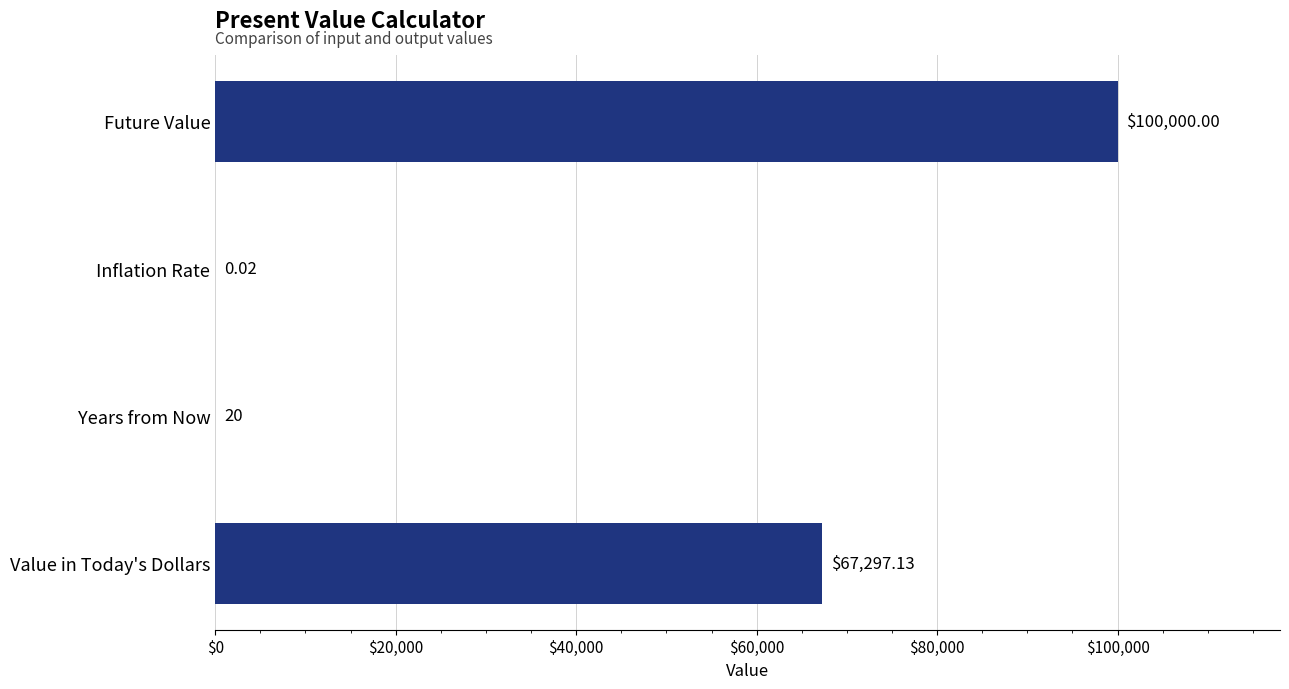

Which has a higher value, Inflation Rate or Value in Today's Dollars?

Value in Today's Dollars